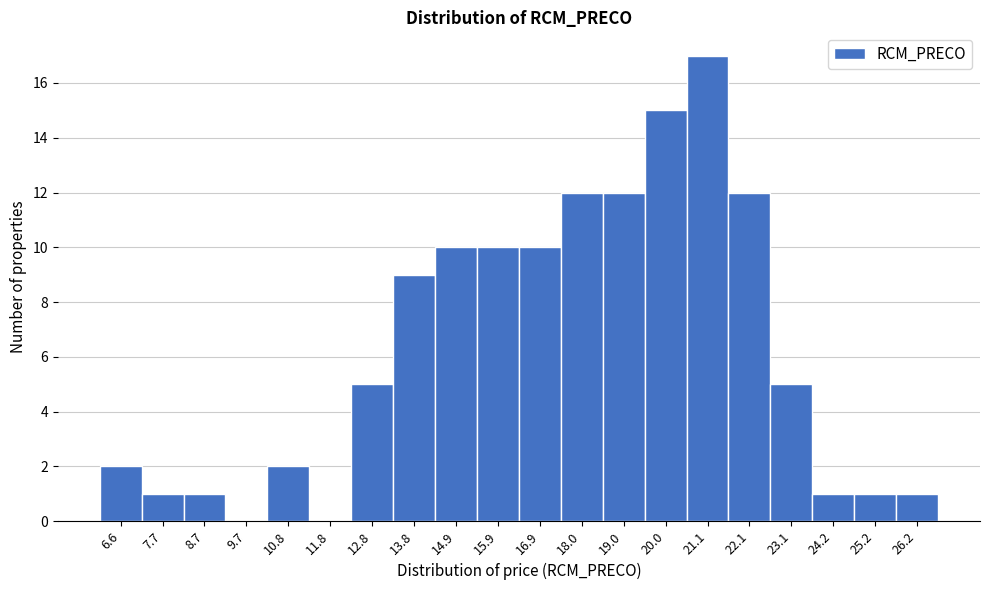

Reading left to right, list all the values displayed in this chart.

6.6=2	7.7=1	8.7=1	9.7=0	10.8=2	11.8=0	12.8=5	13.8=9	14.9=10	15.9=10	16.9=10	18.0=12	19.0=12	20.0=15	21.1=17	22.1=12	23.1=5	24.2=1	25.2=1	26.2=1